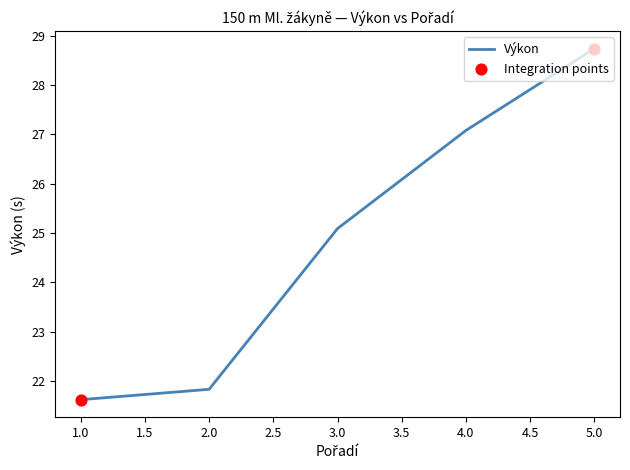

What is the change in value from 1.0 to 5.0?

+7.1